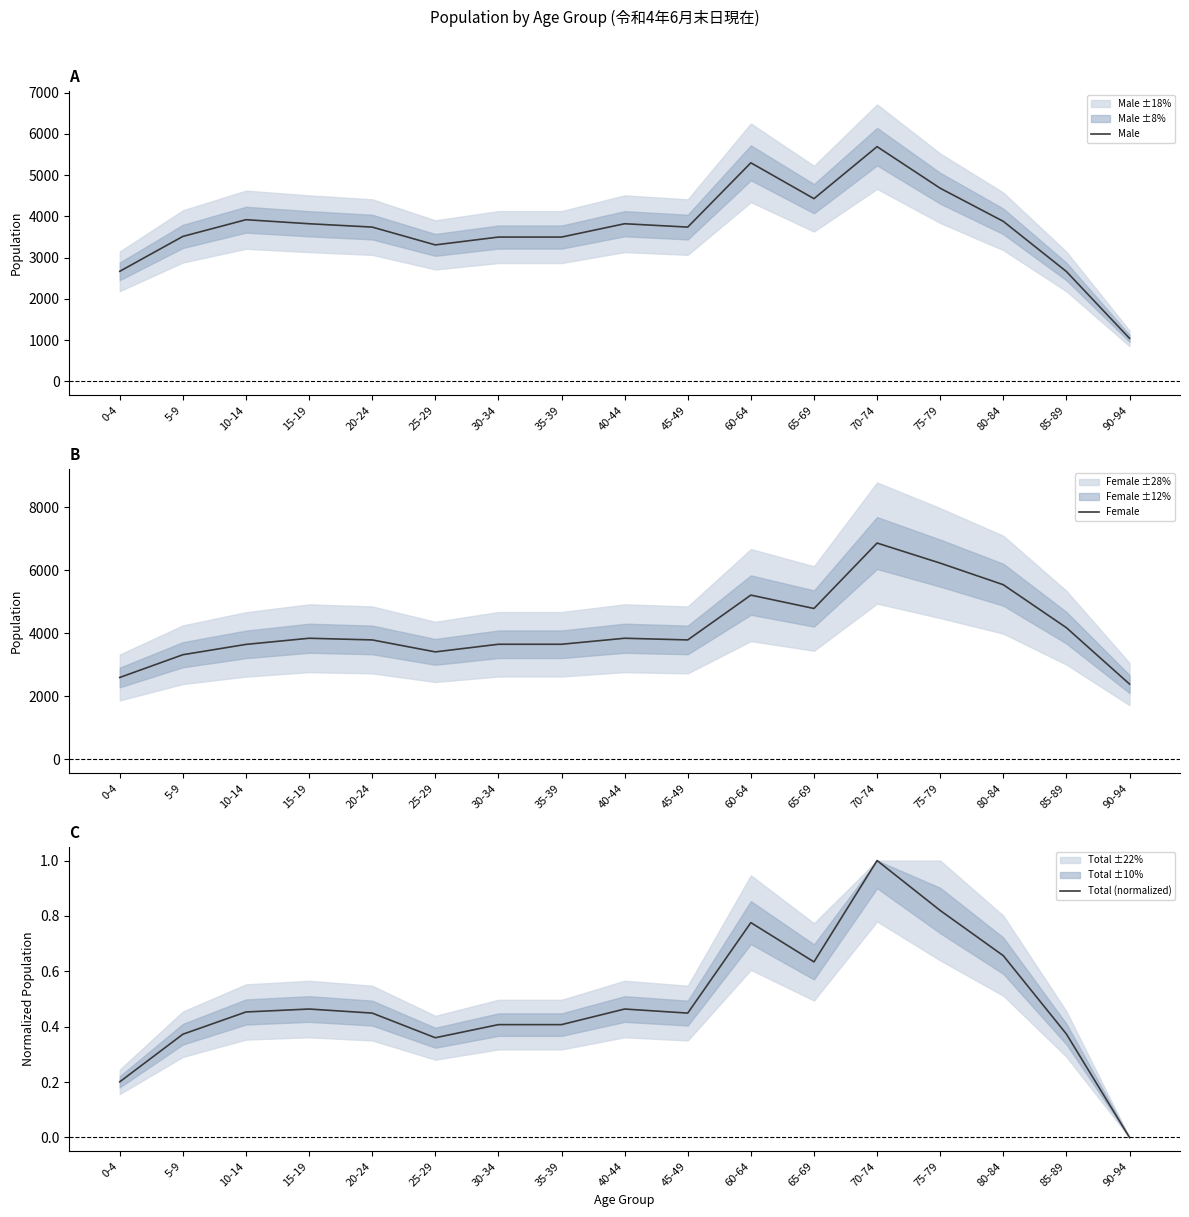

How many data points in Total (normalized) are above 0?

16